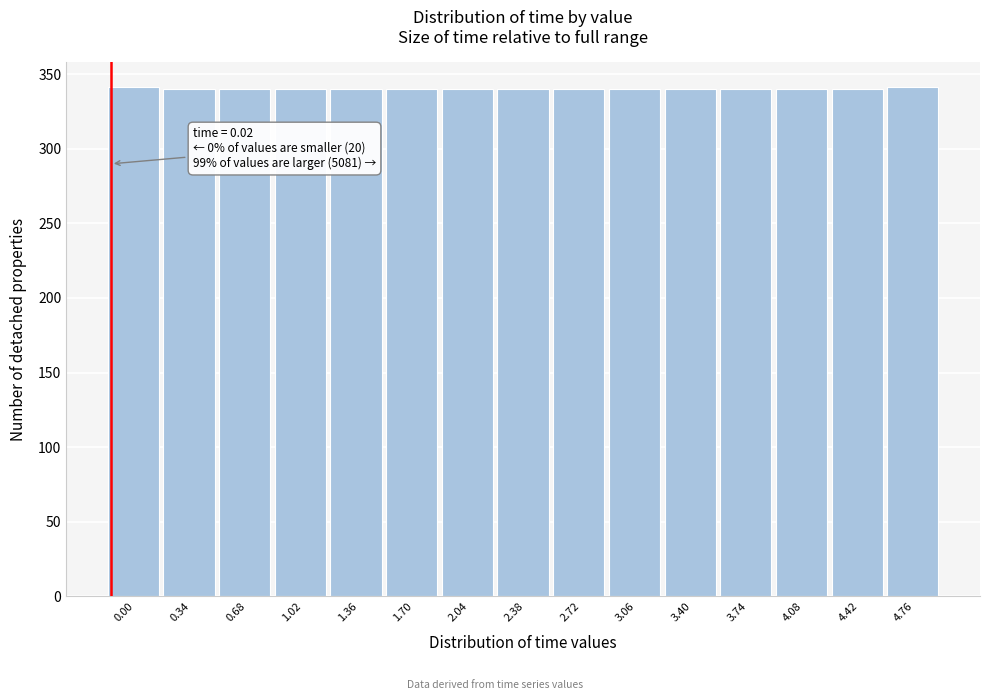

The value at 4.42 is 192. True or false?

False